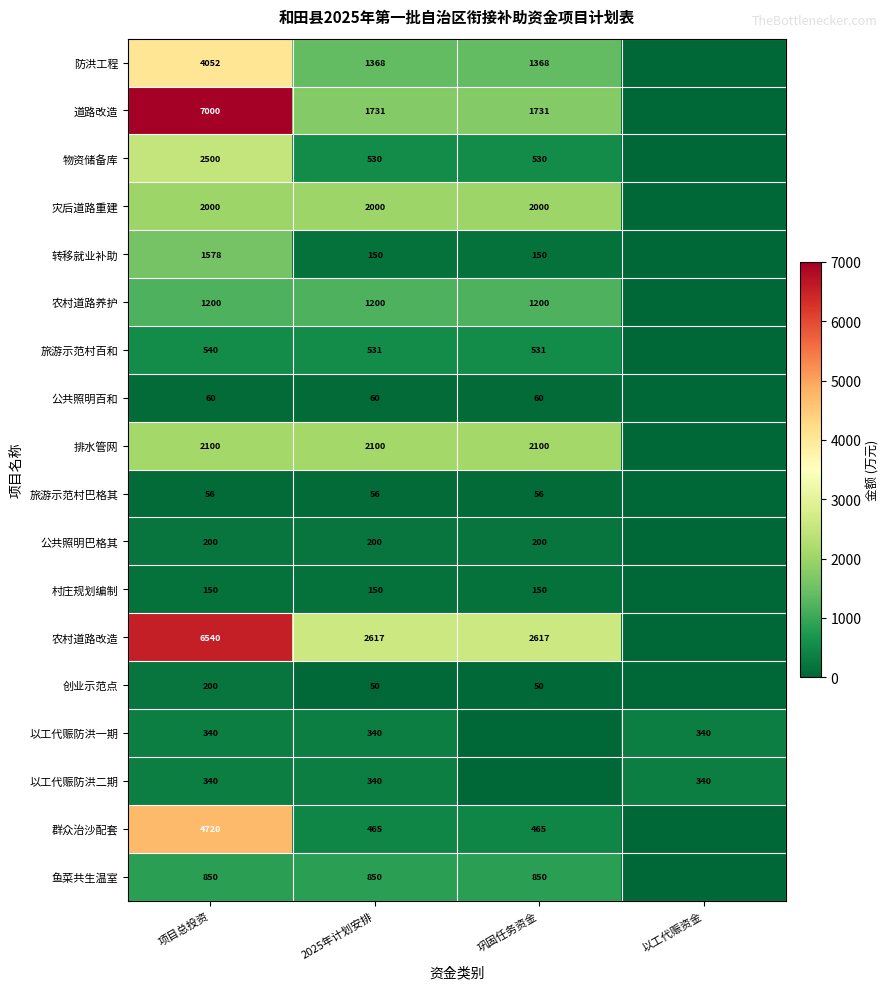

Is the value of 道路改造 at 项目总投资 greater than the value of 创业示范点 at 巩固任务资金?

Yes